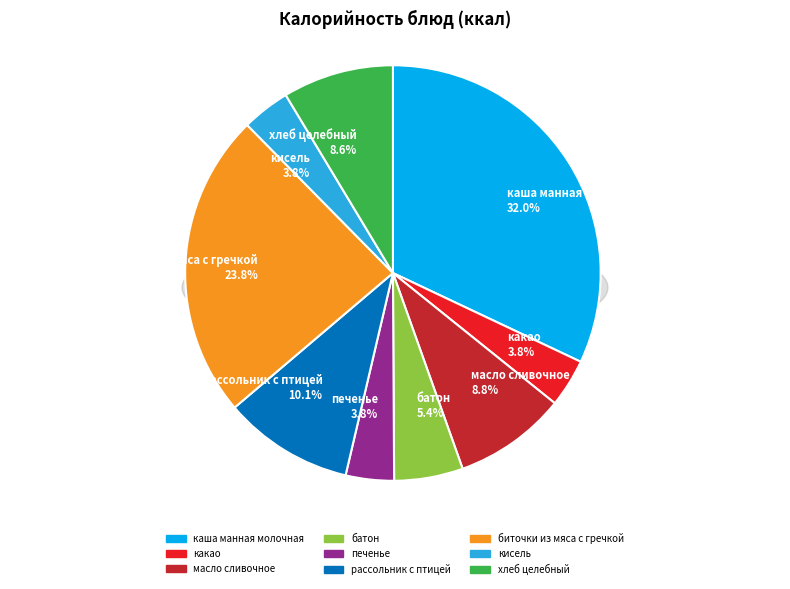

Between батон and печенье, which is larger?

батон